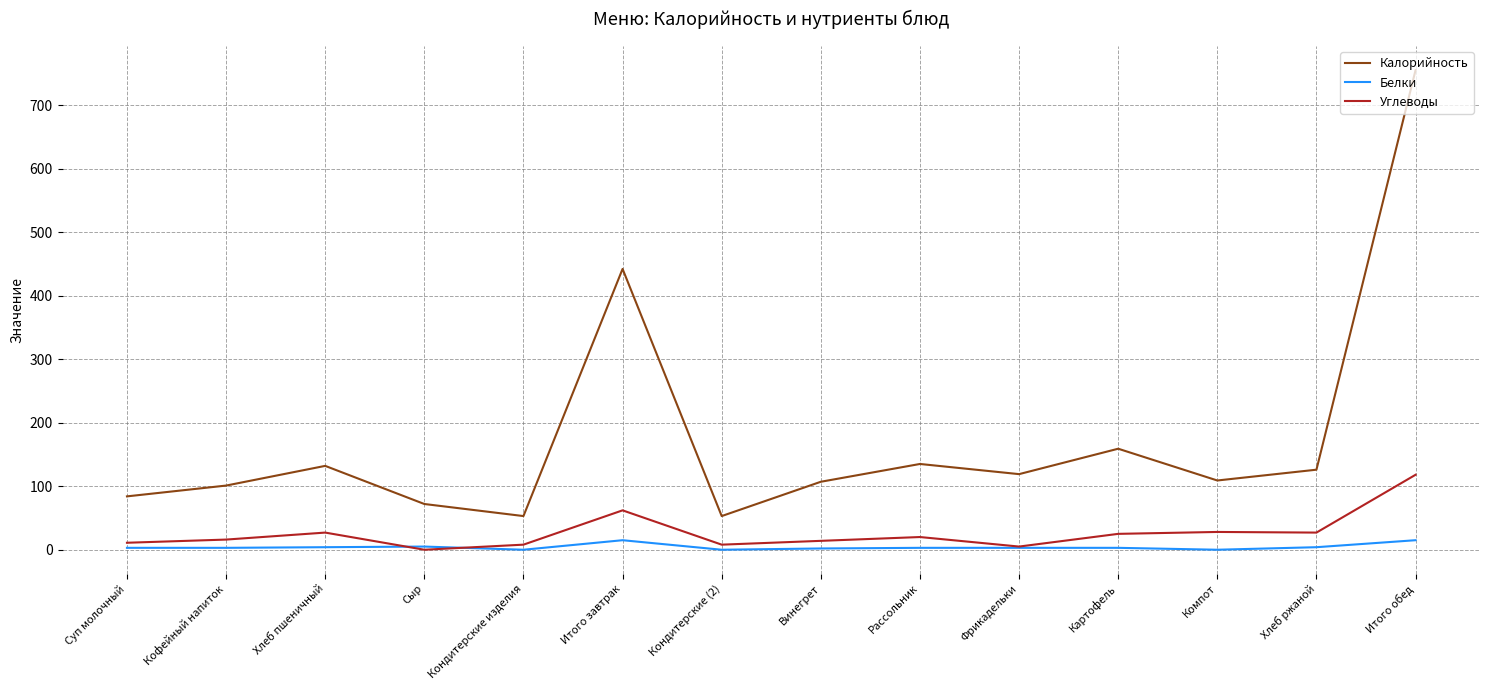

True or false: Белки has a value of 3 at Фрикадельки.

True